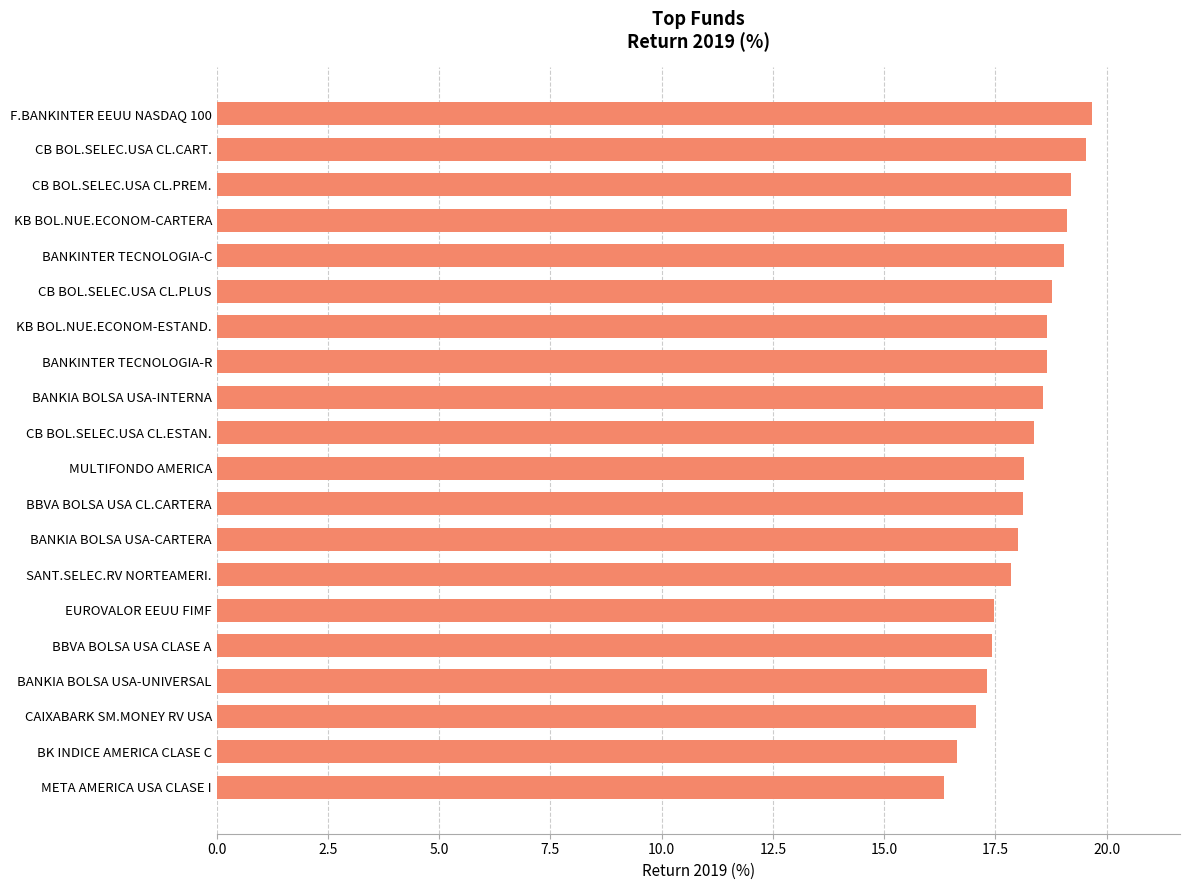

Approximately how many times larger is the value at BANKINTER TECNOLOGIA-R compared to SANT.SELEC.RV NORTEAMERI.?

1.0